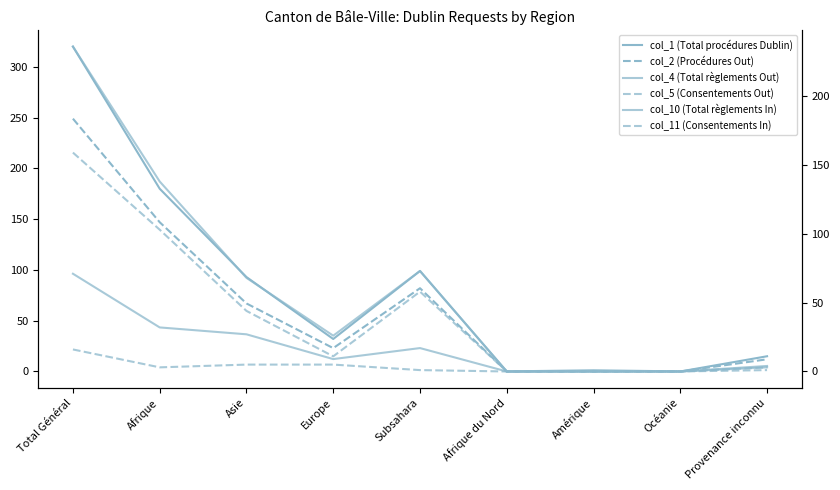

Where is the first local minimum for col_5 (Consentements Out)?

Europe